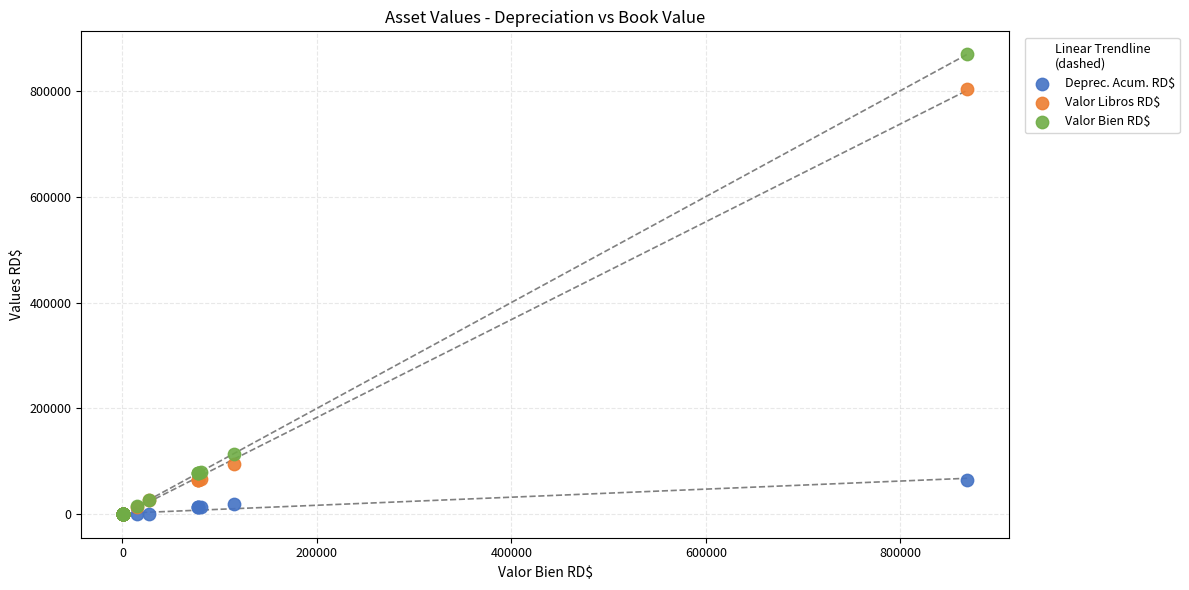

In the Valor Libros RD$ series, what Y value is closest to 402327?

95323.7